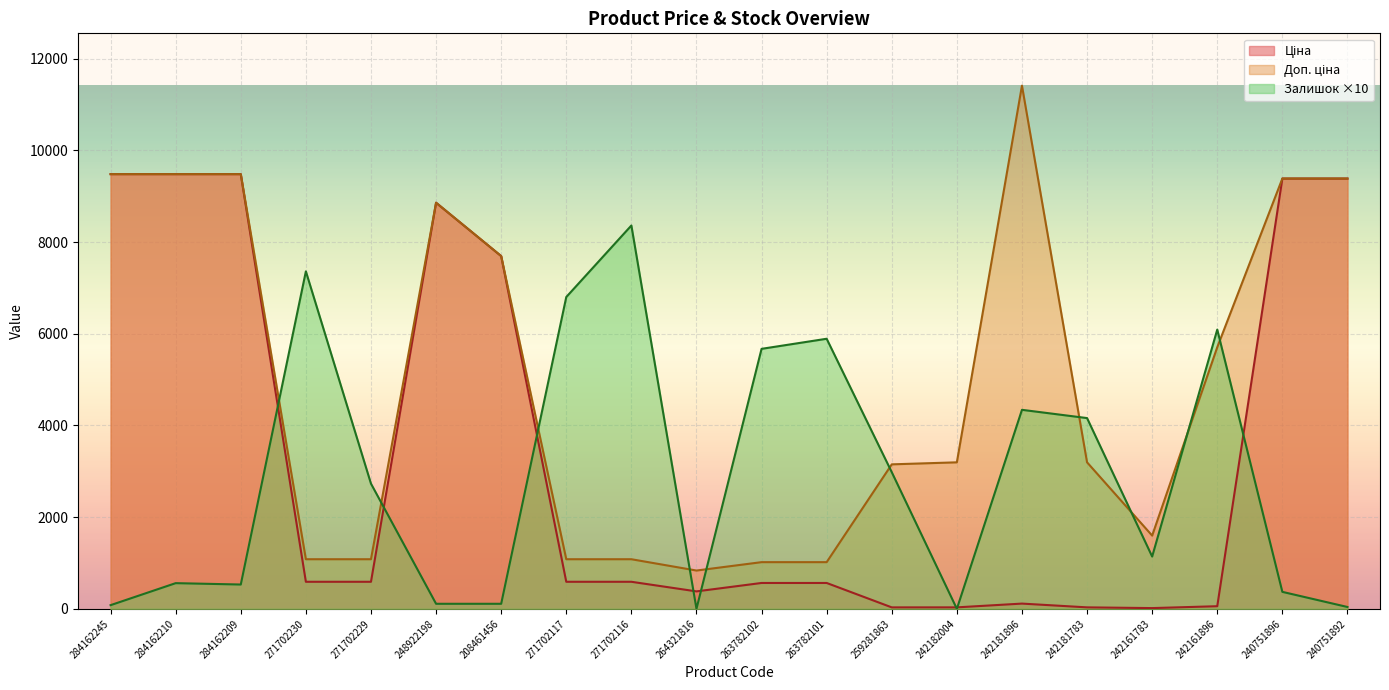

Reading left to right, what are all the values shown in this chart?

Ціна: 9480.1	9480.1	9480.1	589.9	589.9	8856.7	7693.1	589.9	589.9	380.4	564.0	564.0	31.5	31.9	114.1	31.9	16.0	57.0	9384.0	9384.0
Доп. ціна: 9480.1	9480.1	9480.1	1081.7	1081.7	8856.7	7693.1	1081.7	1081.7	835.0	1017.8	1017.8	3151.0	3195.0	11410.0	3195.0	1597.0	5705.0	9384.0	9384.0
Залишок: 80.0	560.0	530.0	7360.0	2730.0	110.0	110.0	6800.0	8360.0	0.0	5670.0	5890.0	2980.0	0.0	4340.0	4160.0	1140.0	6090.0	370.0	40.0